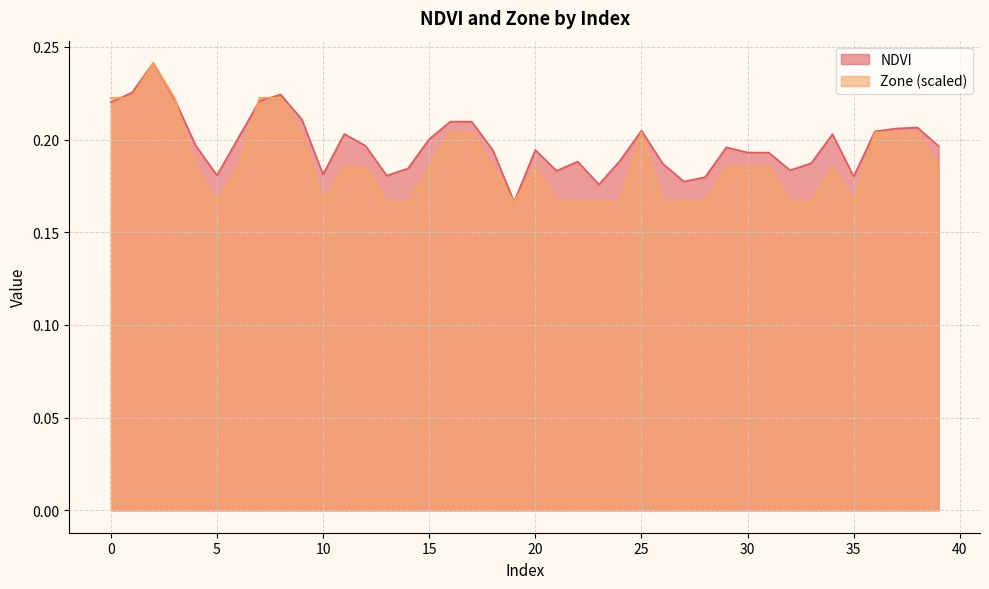

The value of NDVI at 29 is 0.1. True or false?

False